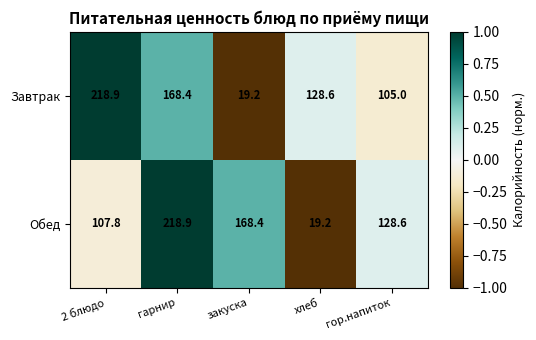

Which category has the highest value in the Завтрак series?

2 блюдо